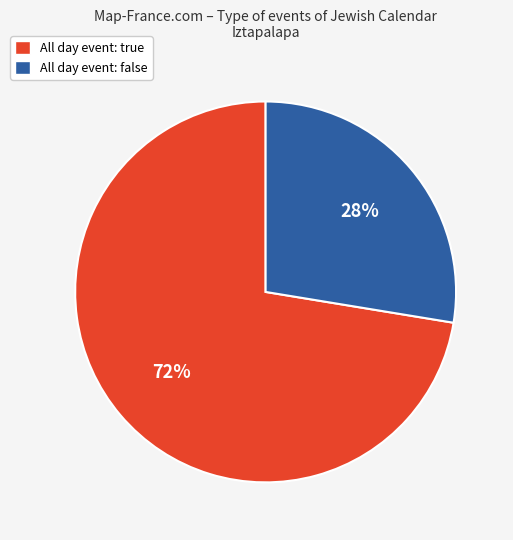

Is there a majority slice in this chart?

Yes